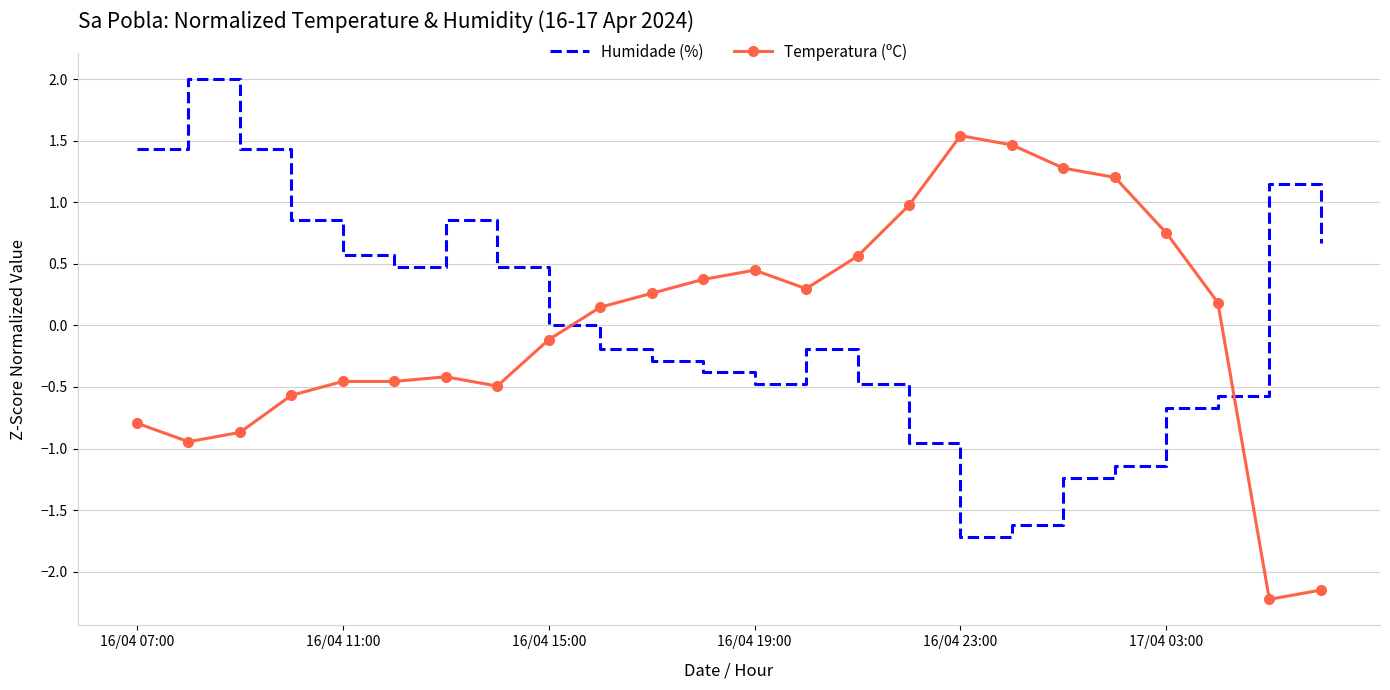

How many intersections are there between Humidade (%) and Temperatura (ºC)?

2